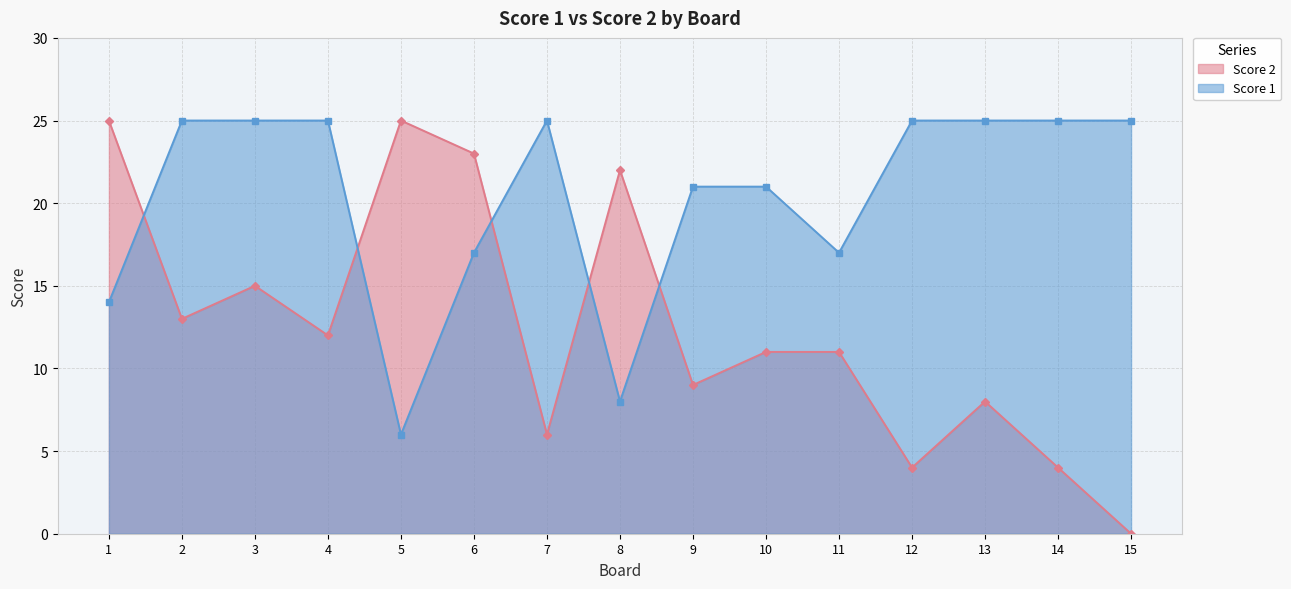

How many interior local peaks does the Score 1 series have?

1